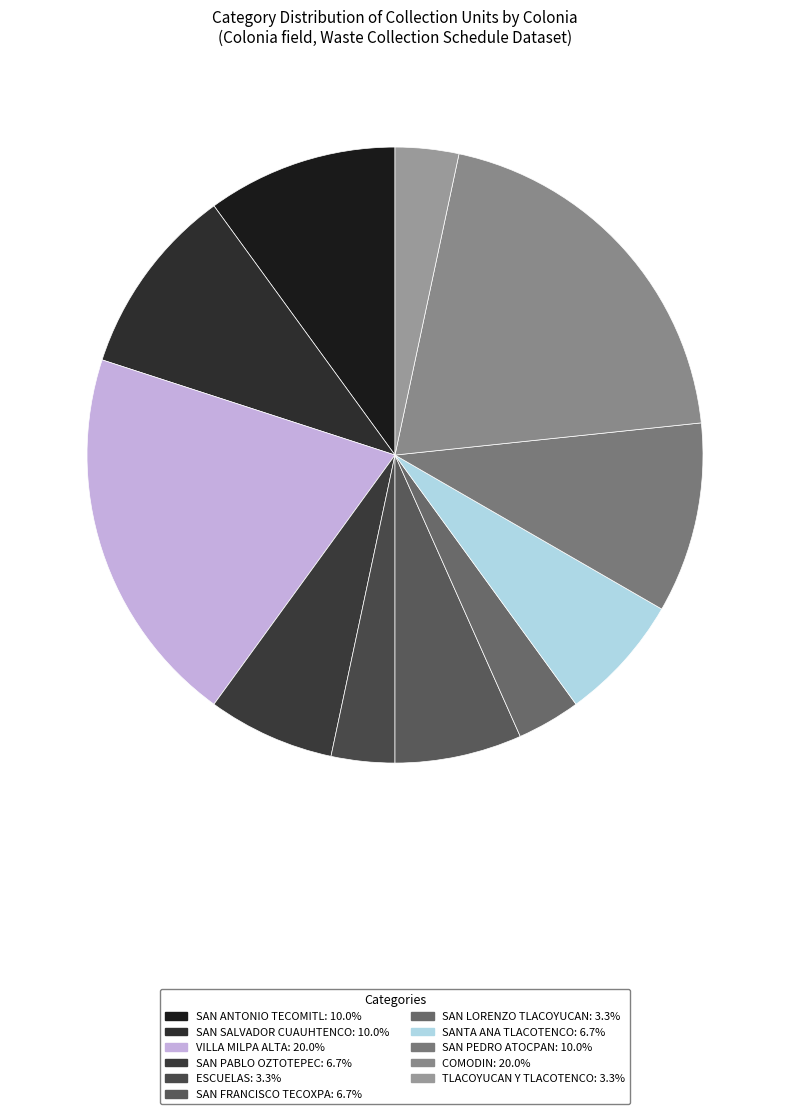

Is it true that SAN PEDRO ATOCPAN is 10% of the pie?

True